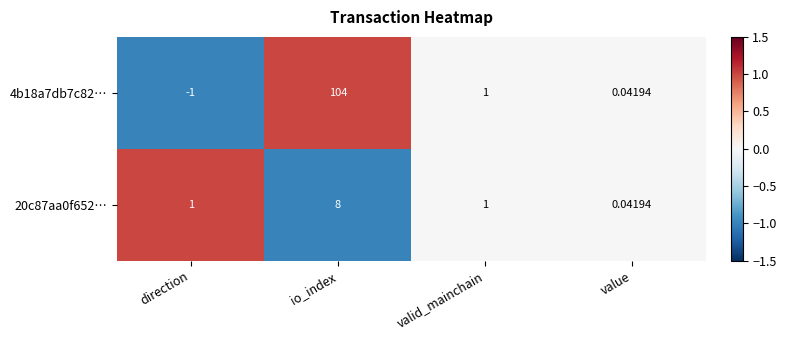

Where is 4b18a7db7c82… nearest to the value 51?

valid_mainchain